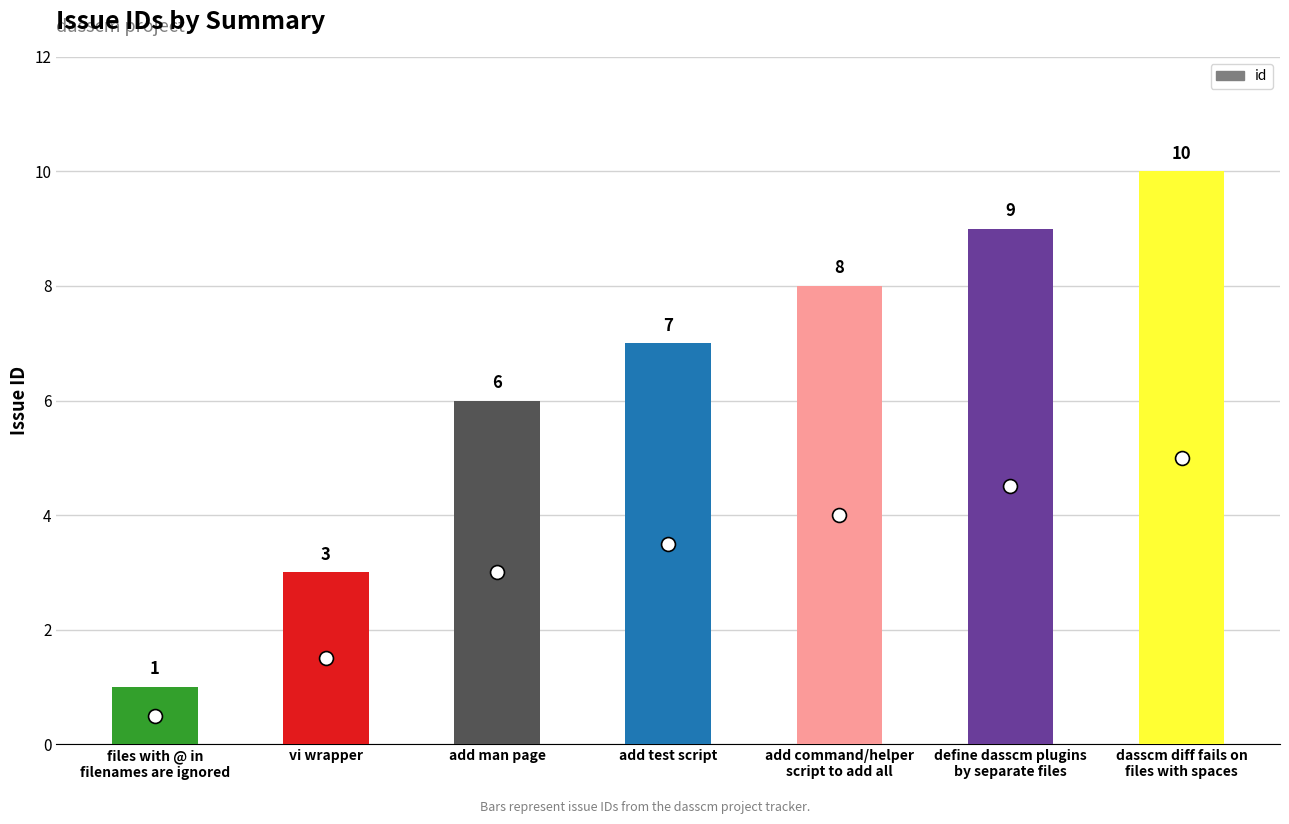

What is the value of the 6th bar from the left?

9